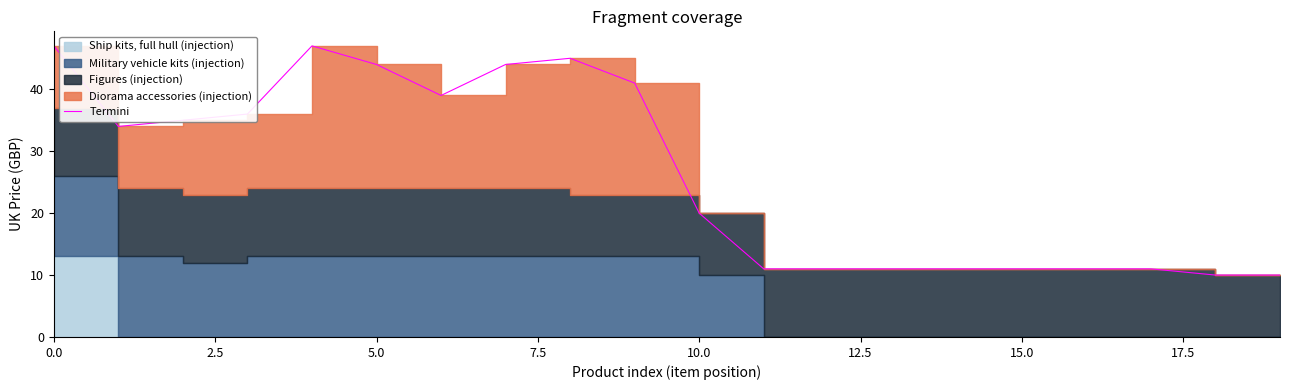

Reading left to right, list all the values displayed in this chart.

47.0	34.0	35.0	36.0	47.0	44.0	39.0	44.0	45.0	41.0	20.0	11.0	11.0	11.0	11.0	11.0	11.0	11.0	10.0	10.0